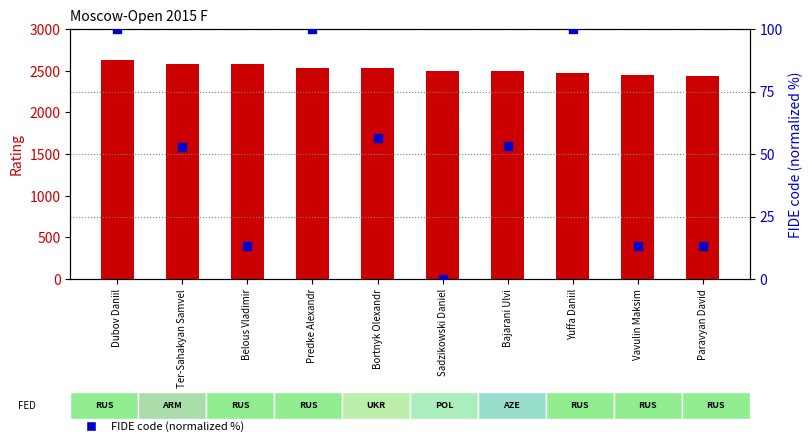

At how many categories does at least one series exceed 163?

10